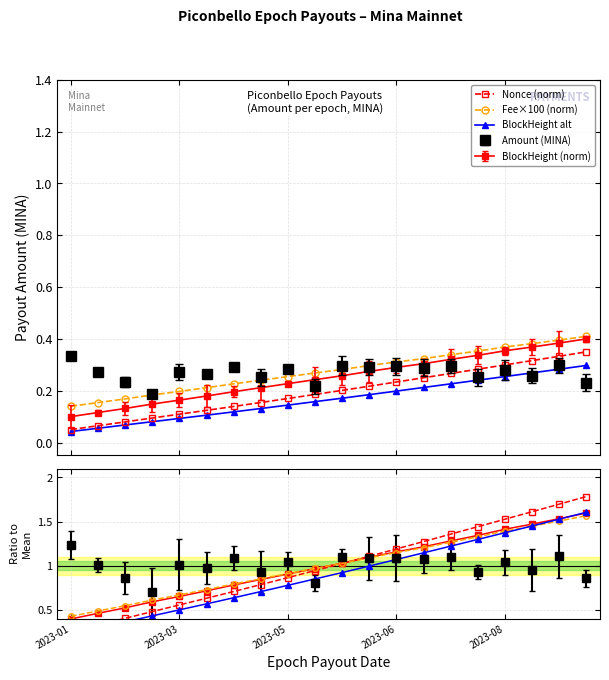

What is the approximate value of Nonce at 4?

0.6